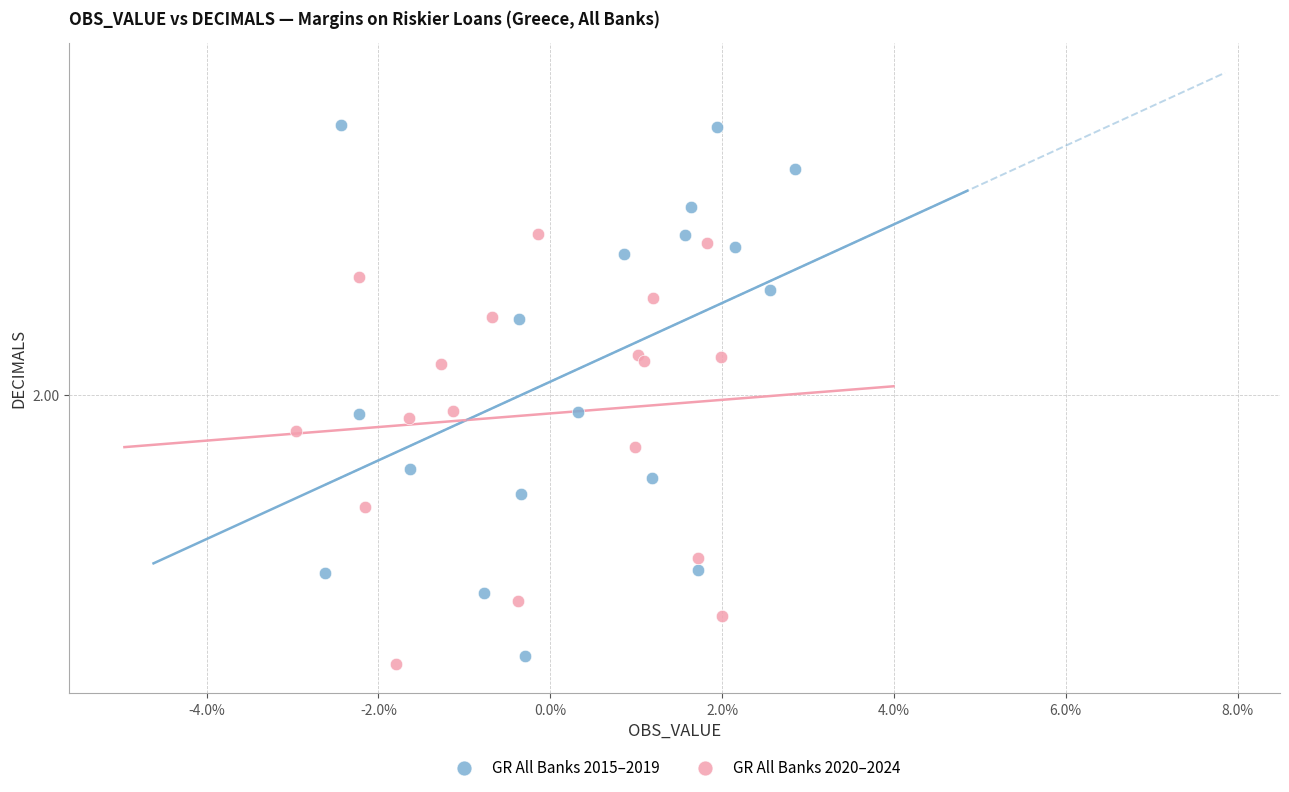

What are all the series names shown in the legend?

GR All Banks 2015–2019, GR All Banks 2020–2024